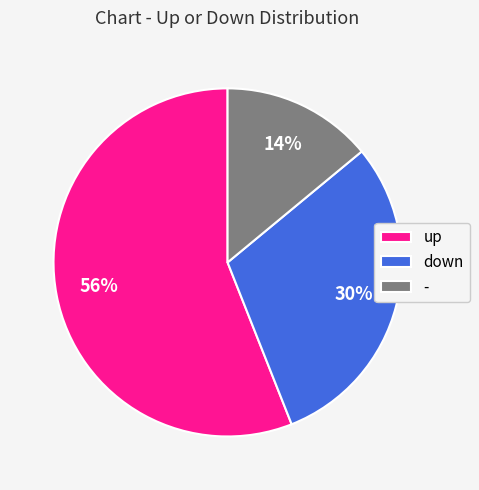

What percentage is the up slice, to the nearest percent?

56%